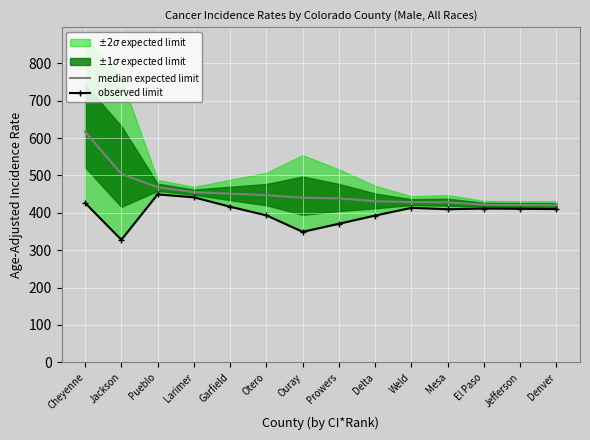

What is the label of the 6th point from the left?

Otero